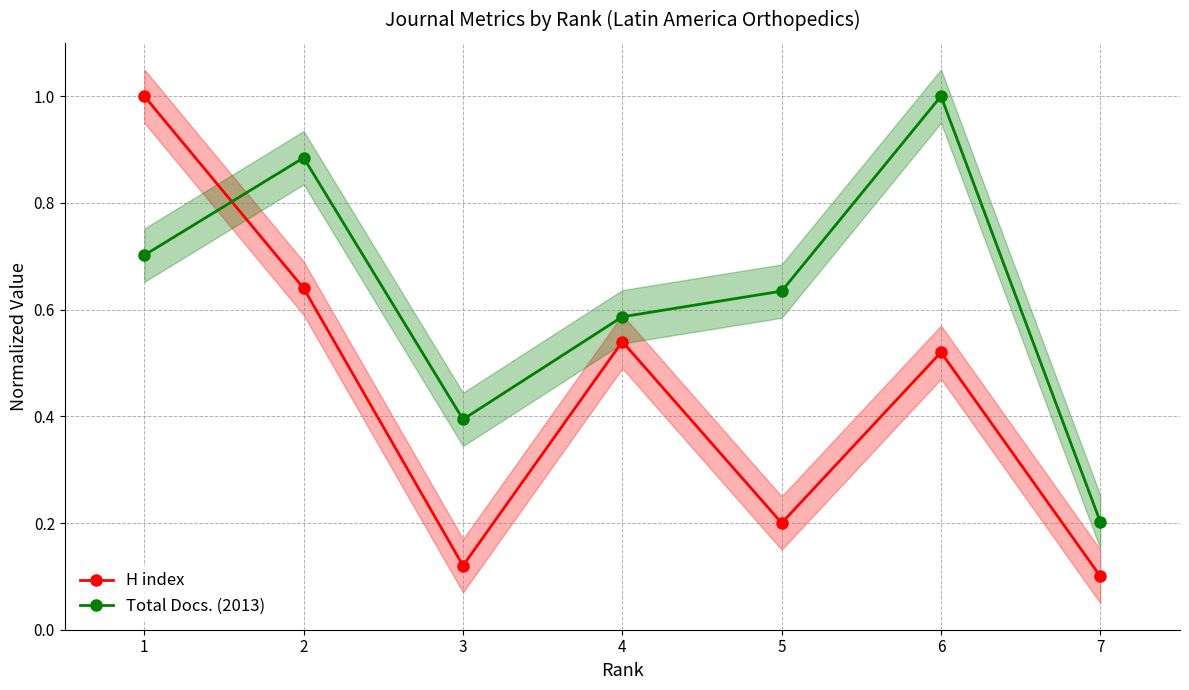

What is the maximum value shown in the chart?

1.0